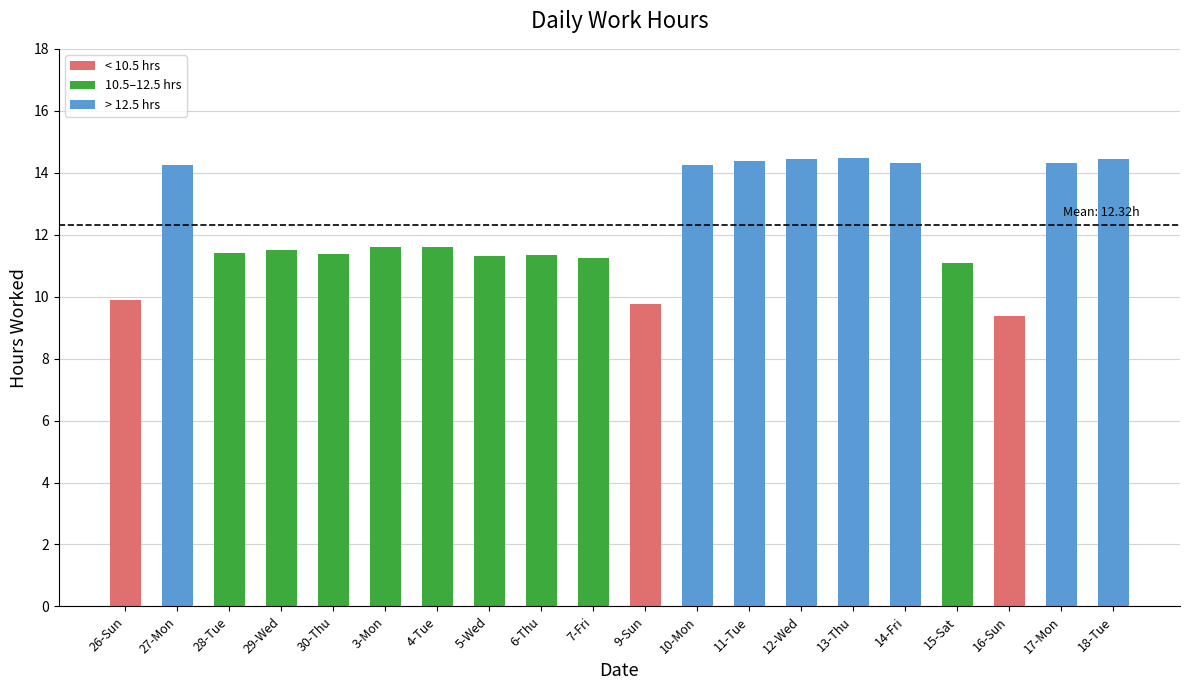

What position from the left is 6-Thu?

9